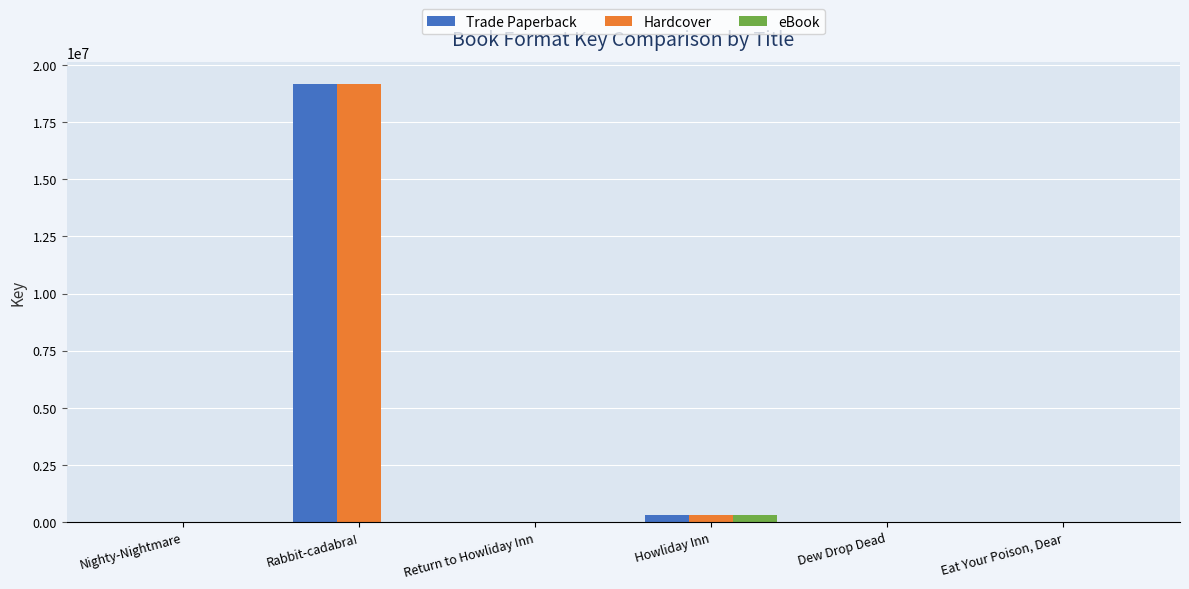

What is the highest value of the Hardcover series?

19167137